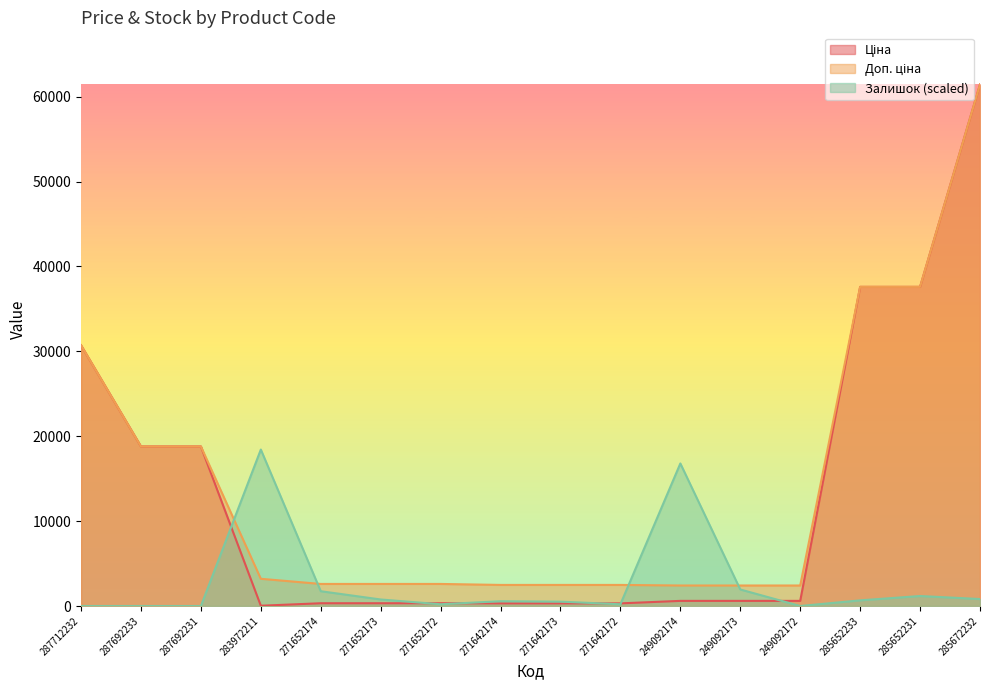

Which series has the widest spread of values?

Ціна